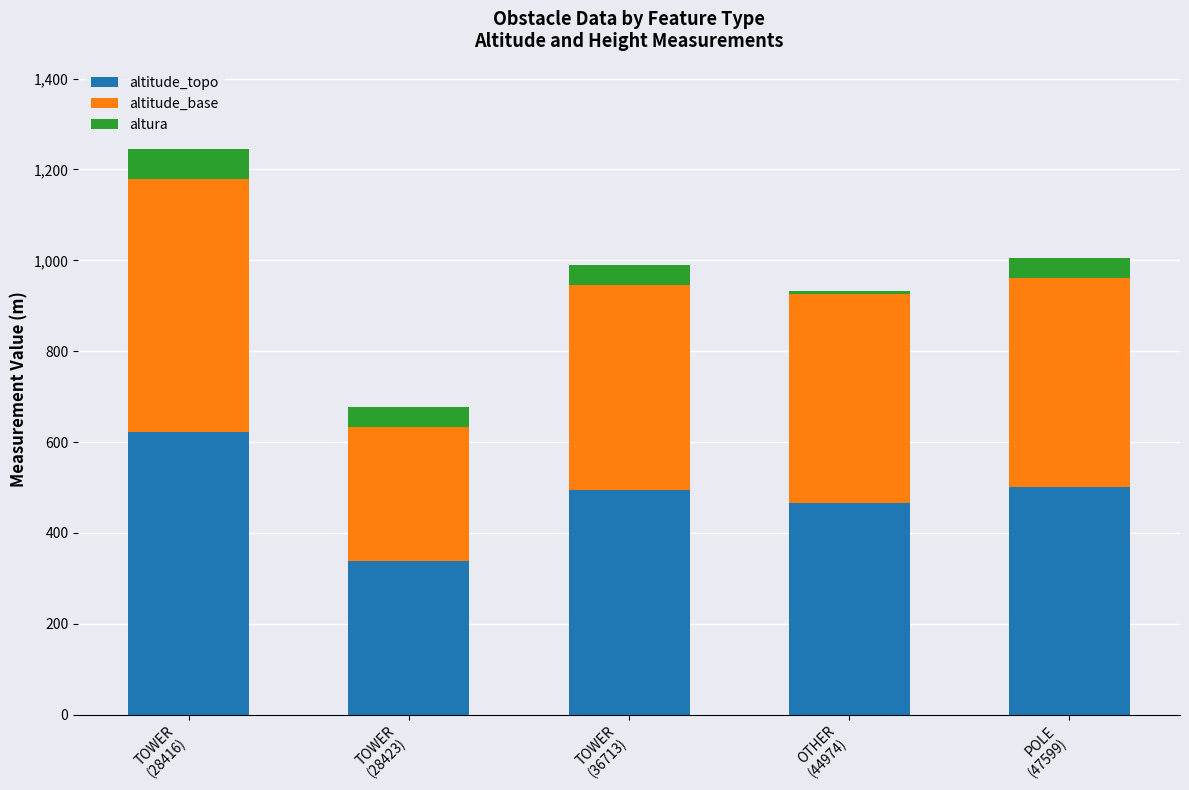

What is the difference between the maximum and minimum values in the altitude_topo series?

284.0